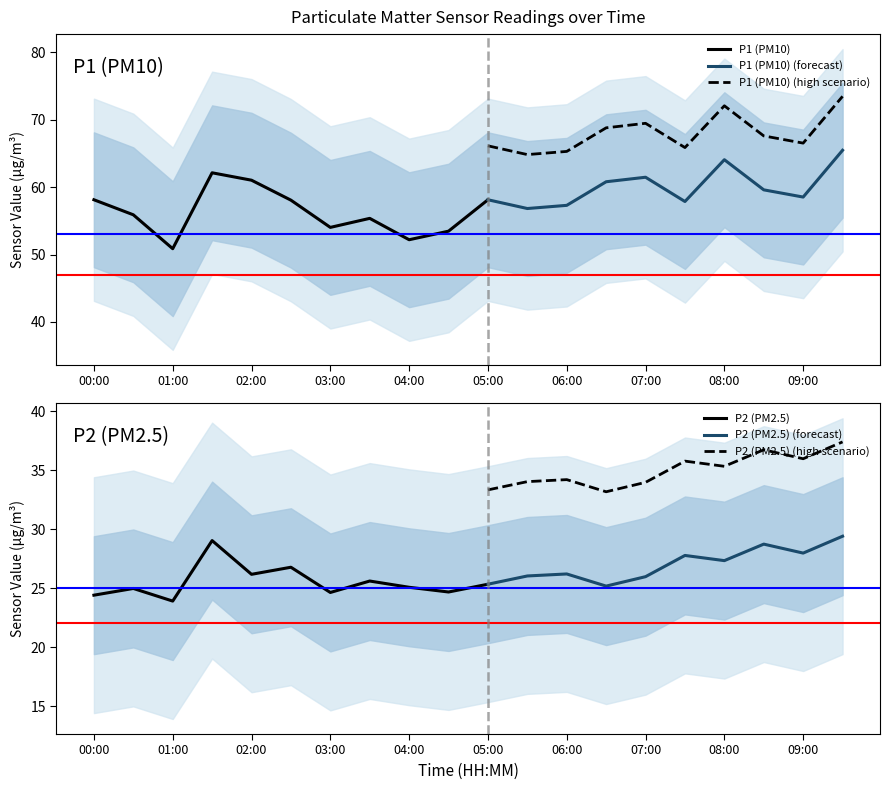

What is the lowest value of the P1 (PM10) (high scenario) series?

64.8